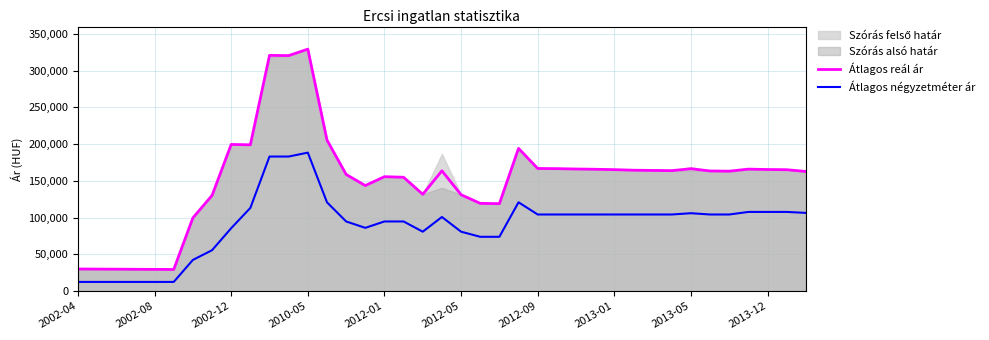

Reading right to left, extract all data points from this chart.

Átlagos reál ár: 162826	165200	165492	165996	163215	163510	166511	163934	164231	164530	165303	165822	166170	166651	166871	194222	118990	119433	131161	163686	131759	154926	155722	143650	158772	205589	329279	320475	320752	199118	199584	130202	99692	29474	29600	29693	29856	29951	30105
Átlagos négyzetméter ár: 106451	107758	107758	107758	104260	104260	106009	104260	104260	104260	104260	104260	104260	104260	104260	120869	73913	73913	80869	100869	80869	94782	94782	86086	94782	120869	188438	183136	183136	113229	85630	55669	42460	12500	12500	12500	12500	12500	12500